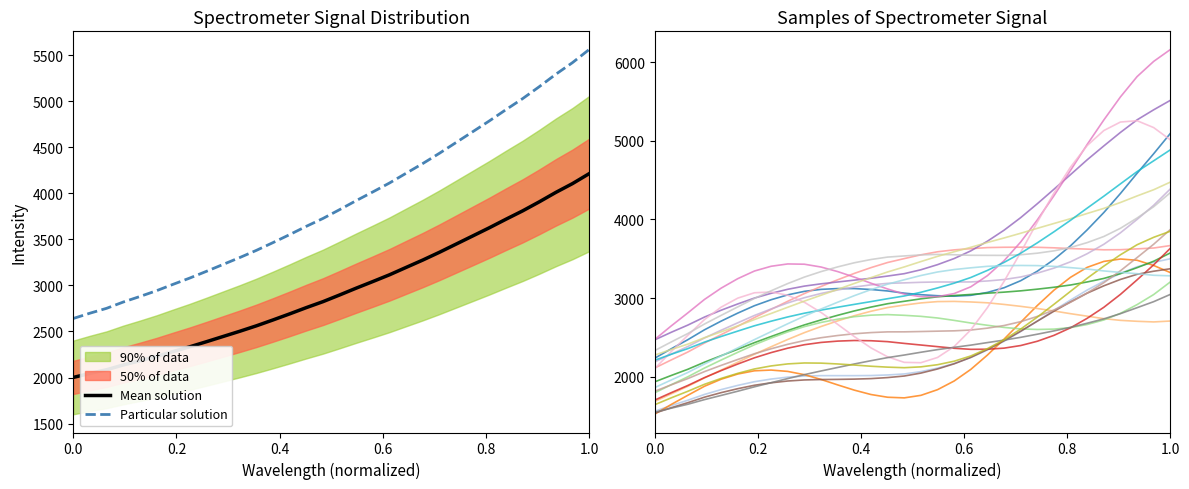

What is the difference between the second highest and minimum values in the x series?

2105.4